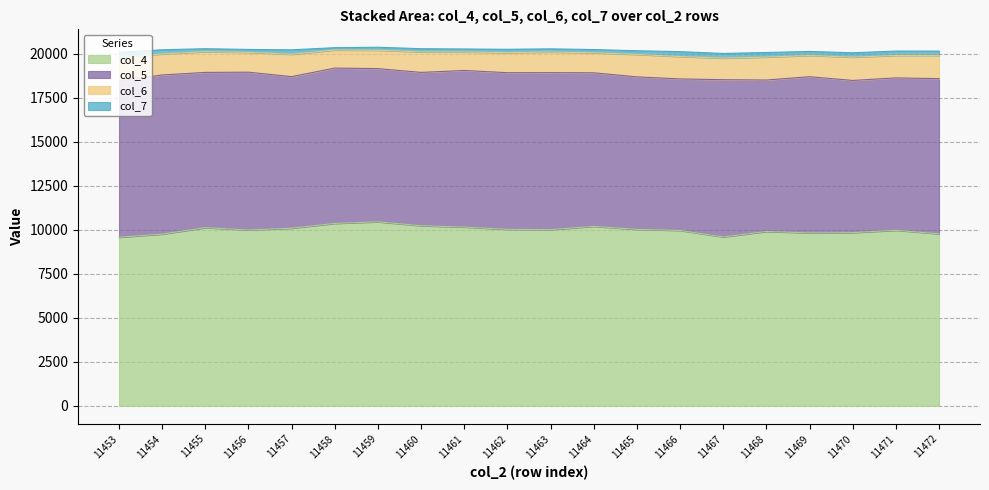

How many lines are shown in the chart?

4